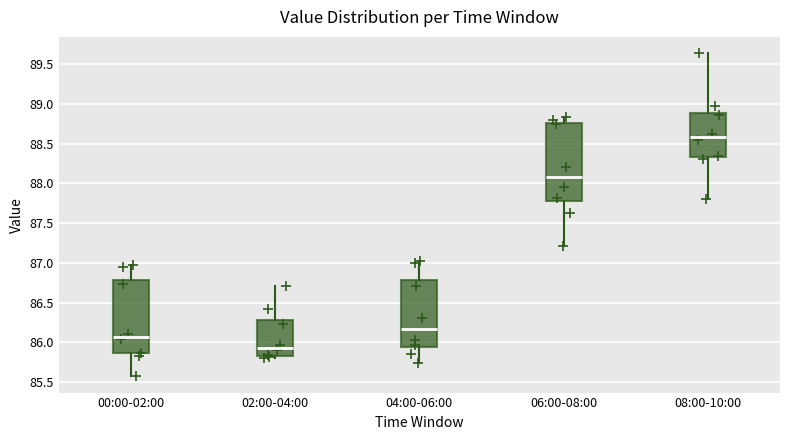

Reading left to right, transcribe this box plot: for each box, give where its median line is, the range the box spans, and where its two whiskers end, as read against the y-axis. The values are not printed on the chart, so give them approximately, as read against the axis.

00:00-02:00: median 86.05, box 85.85 to 86.80, whiskers 85.55 to 86.95
02:00-04:00: median 85.95, box 85.85 to 86.30, whiskers 85.80 to 86.70
04:00-06:00: median 86.15, box 85.95 to 86.80, whiskers 85.75 to 87.00
06:00-08:00: median 88.10, box 87.75 to 88.75, whiskers 87.20 to 88.85
08:00-10:00: median 88.60, box 88.35 to 88.90, whiskers 87.80 to 89.65